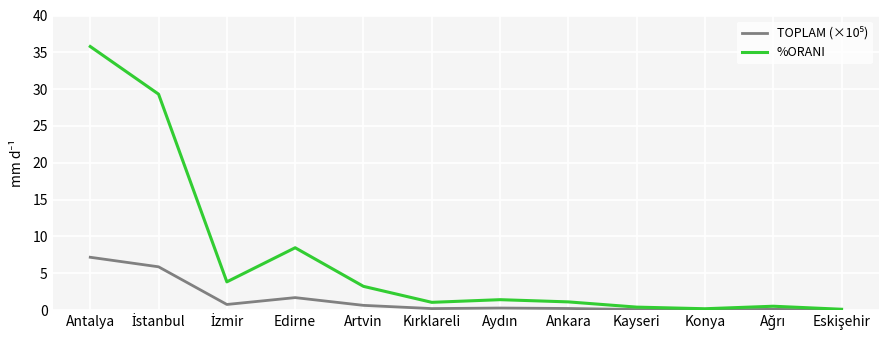

At which category is the sum across all series the highest?

Antalya